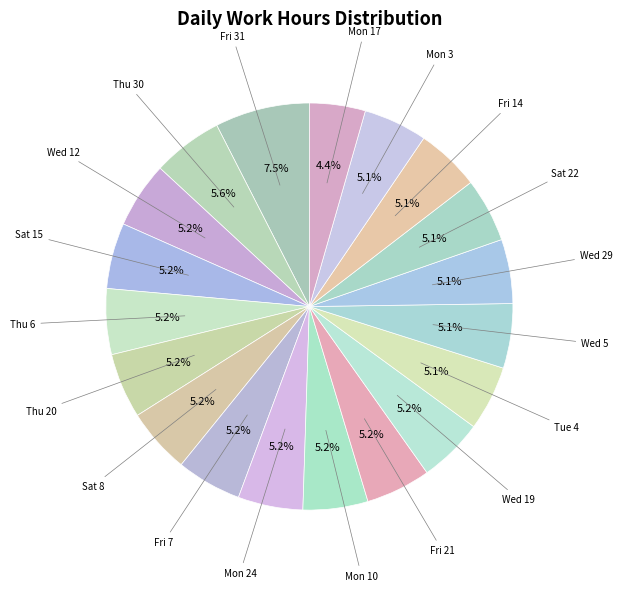

Count the number of slices in the pie.

19